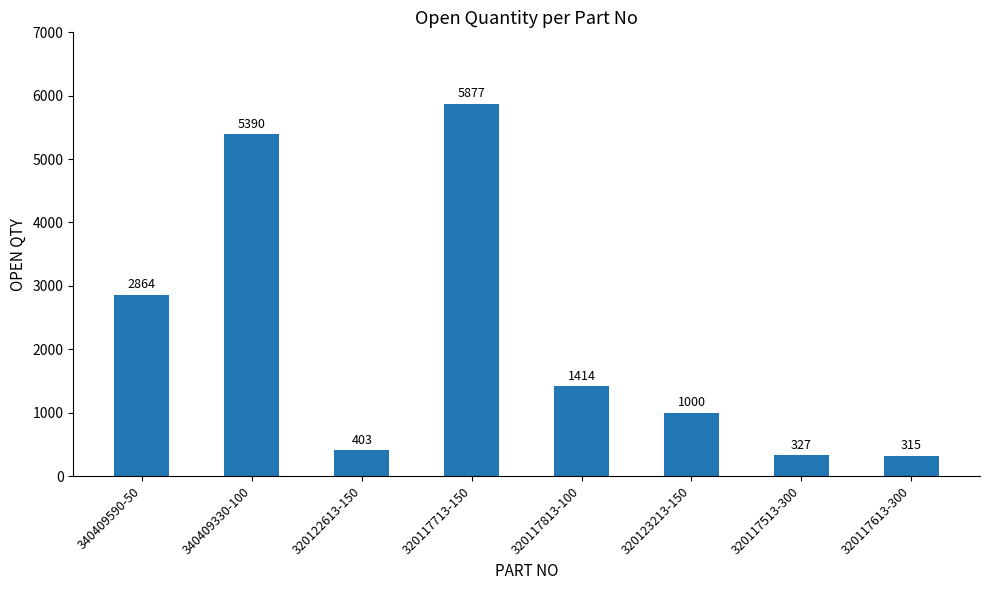

Reading left to right, what are all the values shown in this chart?

2864	5390	403	5877	1414	1000	327	315